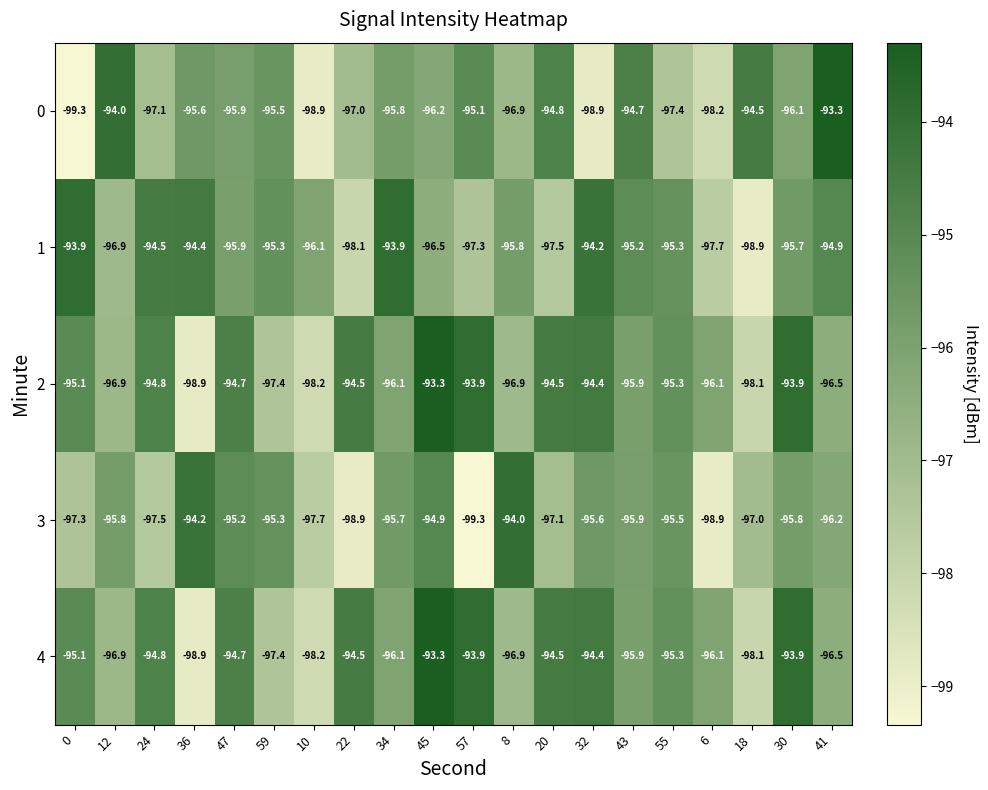

Read the 3 value at 45.

-94.9